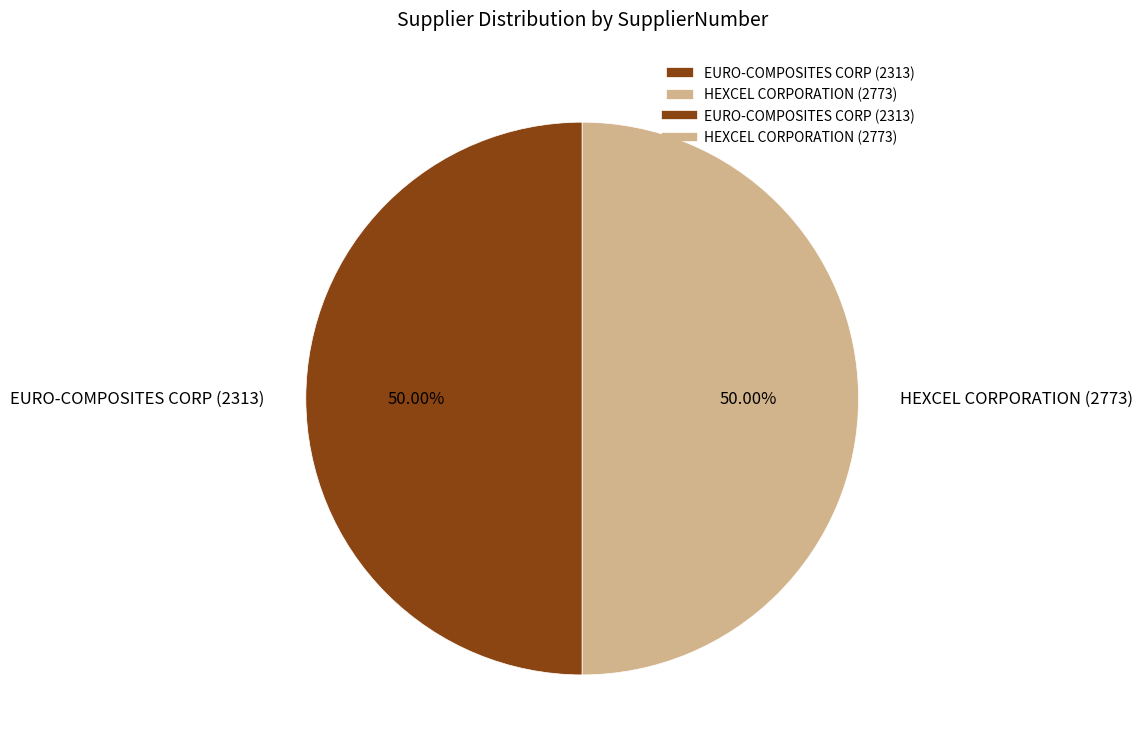

To the nearest percent, what portion does HEXCEL CORPORATION (2773) represent?

50%